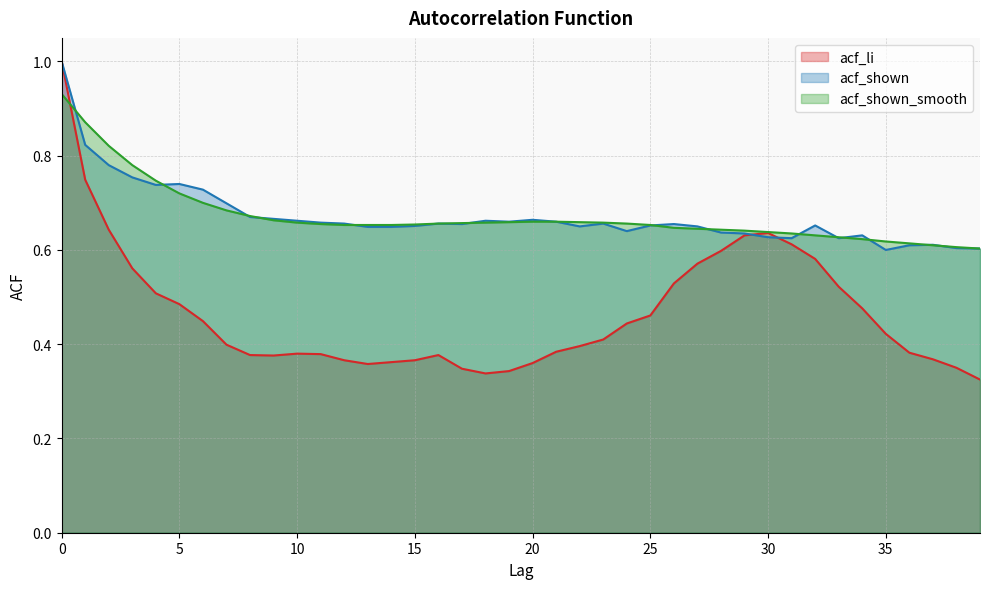

Reading right to left, what are all the values shown in this chart?

acf_li: 39=0.3	38=0.3	37=0.4	36=0.4	35=0.4	34=0.5	33=0.5	32=0.6	31=0.6	30=0.6	29=0.6	28=0.6	27=0.6	26=0.5	25=0.5	24=0.4	23=0.4	22=0.4	21=0.4	20=0.4	19=0.3	18=0.3	17=0.3	16=0.4	15=0.4	14=0.4	13=0.4	12=0.4	11=0.4	10=0.4	9=0.4	8=0.4	7=0.4	6=0.4	5=0.5	4=0.5	3=0.6	2=0.6	1=0.7	0=1.0
acf_shown: 39=0.6	38=0.6	37=0.6	36=0.6	35=0.6	34=0.6	33=0.6	32=0.7	31=0.6	30=0.6	29=0.6	28=0.6	27=0.7	26=0.7	25=0.7	24=0.6	23=0.7	22=0.7	21=0.7	20=0.7	19=0.7	18=0.7	17=0.7	16=0.7	15=0.7	14=0.6	13=0.6	12=0.7	11=0.7	10=0.7	9=0.7	8=0.7	7=0.7	6=0.7	5=0.7	4=0.7	3=0.8	2=0.8	1=0.8	0=1.0
acf_shown_smooth: 39=0.6	38=0.6	37=0.6	36=0.6	35=0.6	34=0.6	33=0.6	32=0.6	31=0.6	30=0.6	29=0.6	28=0.6	27=0.6	26=0.6	25=0.7	24=0.7	23=0.7	22=0.7	21=0.7	20=0.7	19=0.7	18=0.7	17=0.7	16=0.7	15=0.7	14=0.7	13=0.7	12=0.7	11=0.7	10=0.7	9=0.7	8=0.7	7=0.7	6=0.7	5=0.7	4=0.7	3=0.8	2=0.8	1=0.9	0=0.9